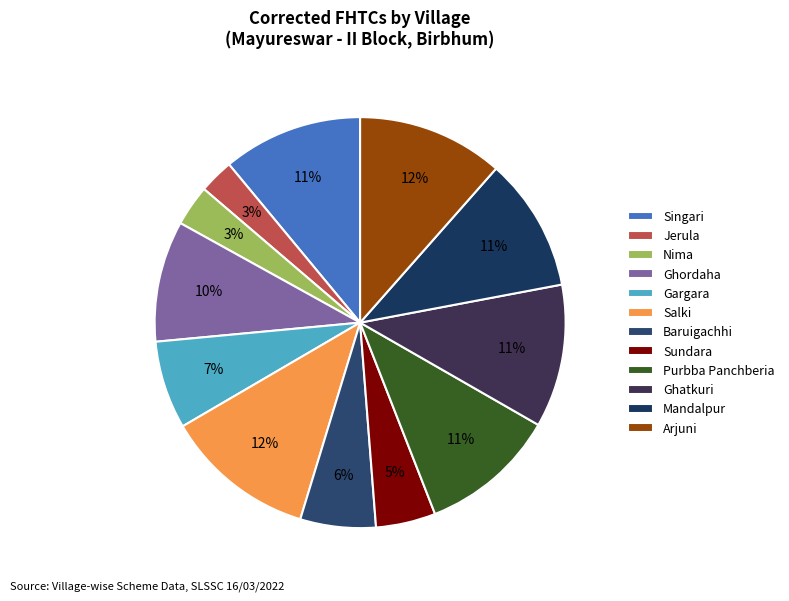

True or false: Gargara accounts for 7% of the total.

True